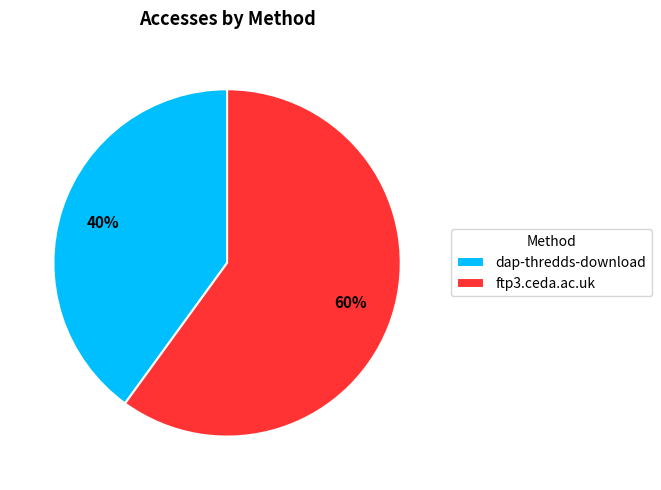

Which has a higher value, ftp3.ceda.ac.uk or dap-thredds-download?

ftp3.ceda.ac.uk